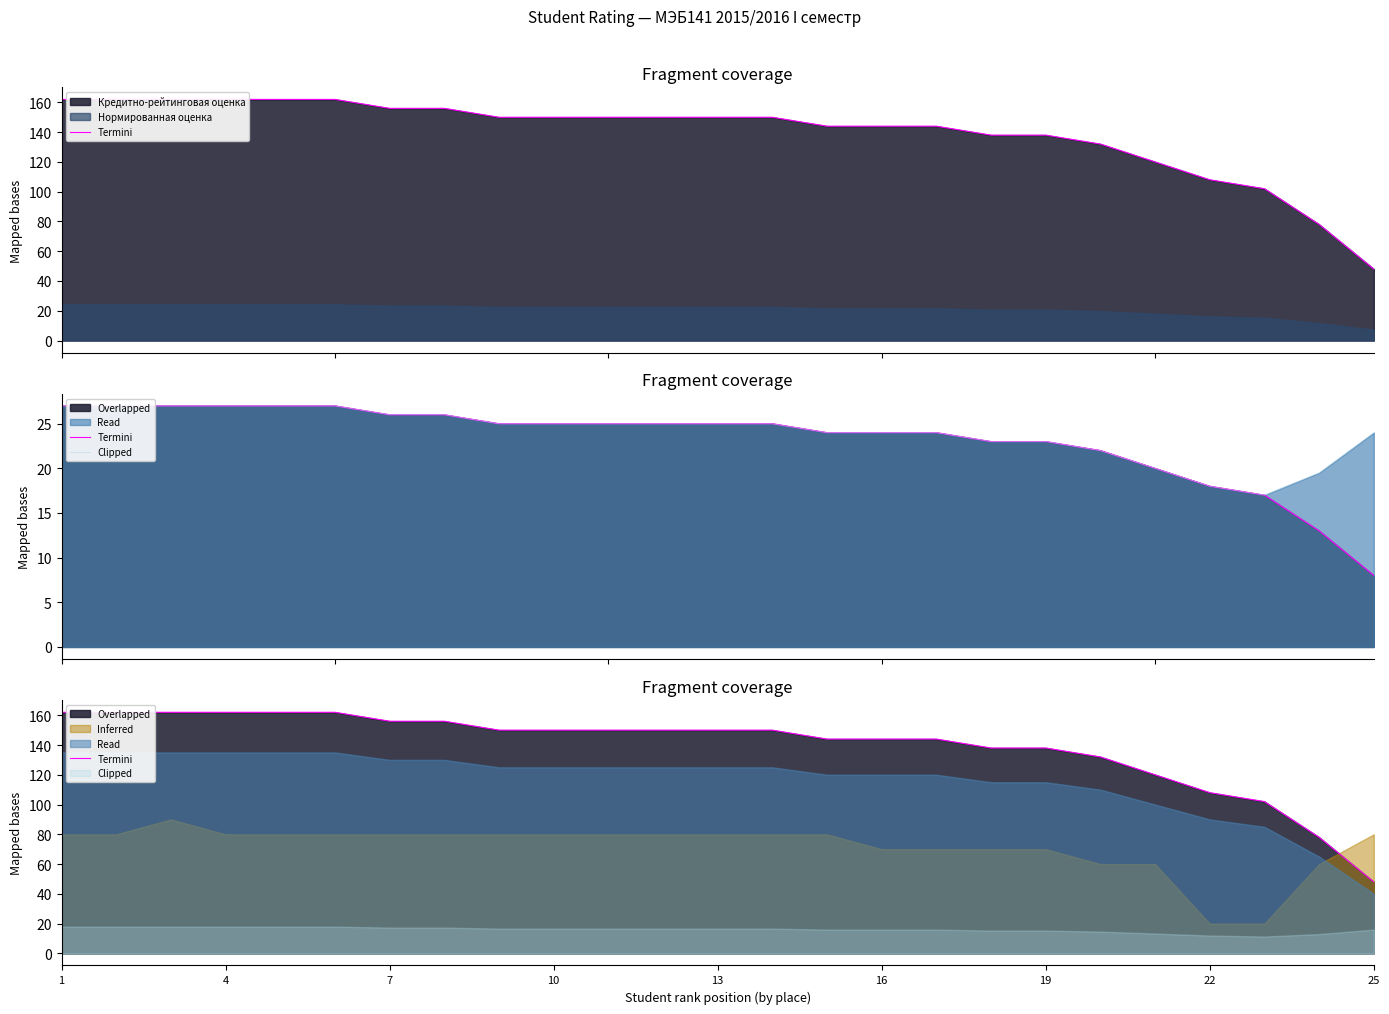

What is the sum of the Clipped values at 10 and 9?

50.0